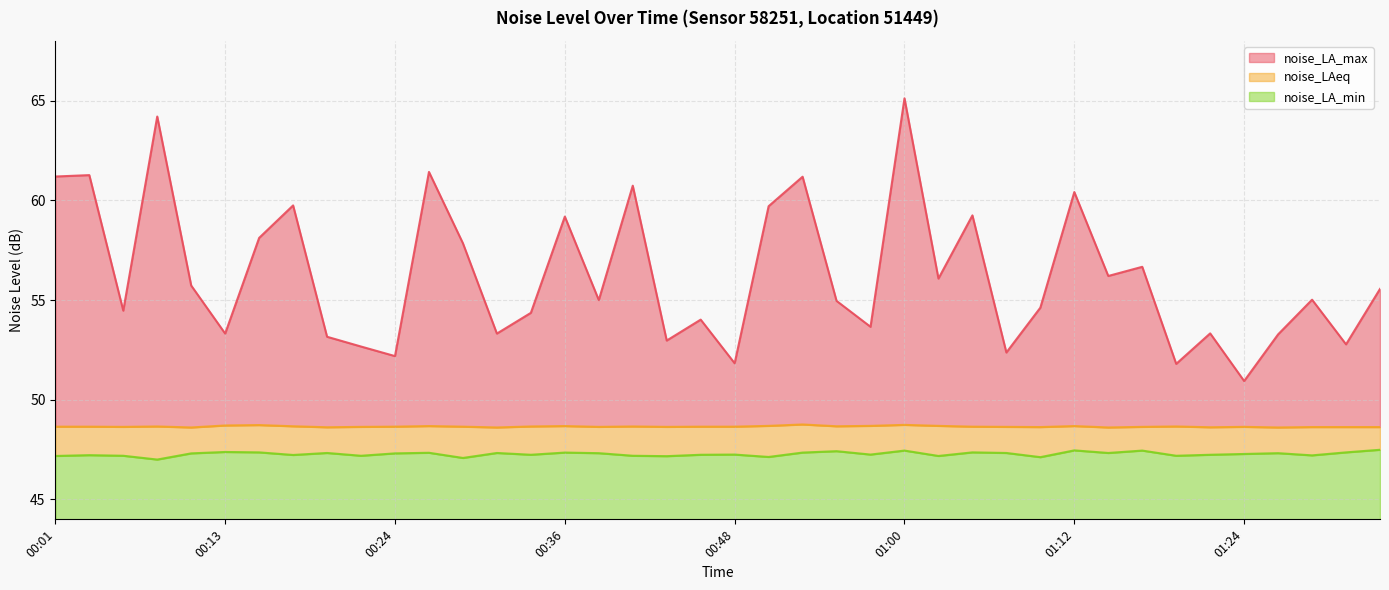

What is the value of the noise_LAeq point at the 38th from the left?

48.6